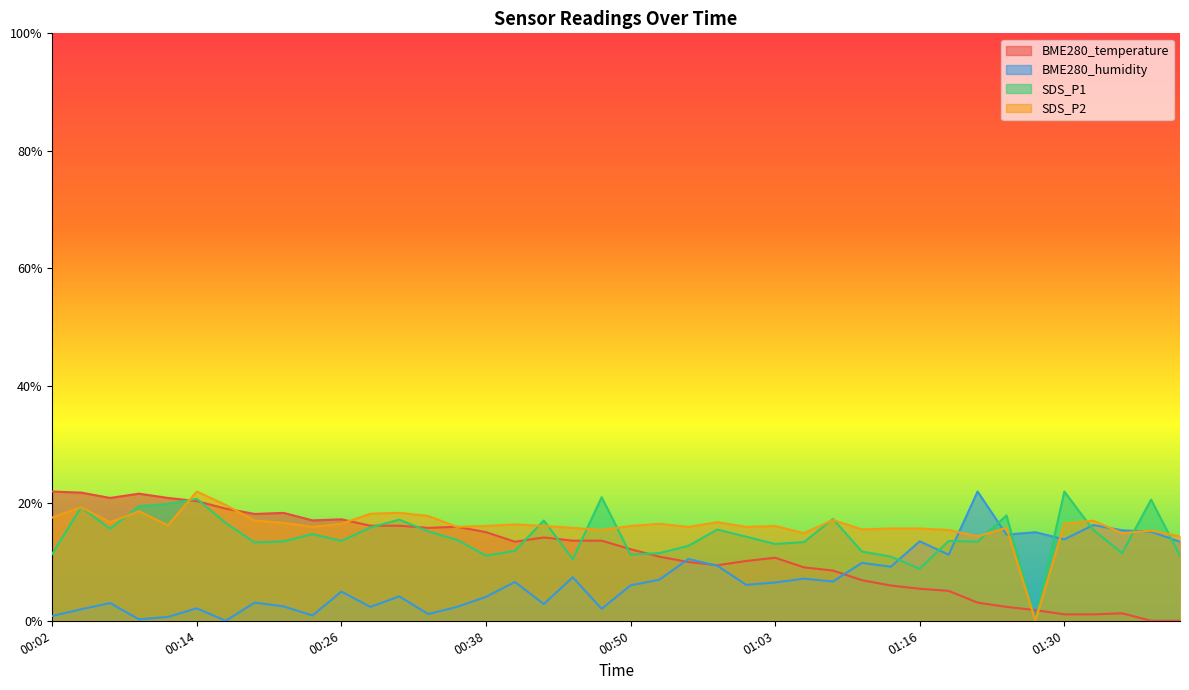

At which category is the sum across all series the highest?

00:14